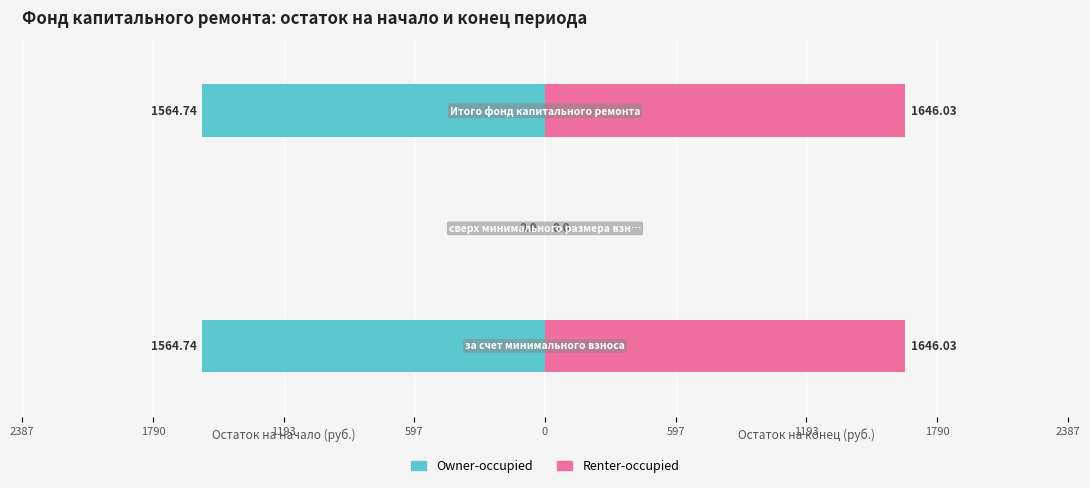

What are all the series names shown in the legend?

Owner-occupied, Renter-occupied